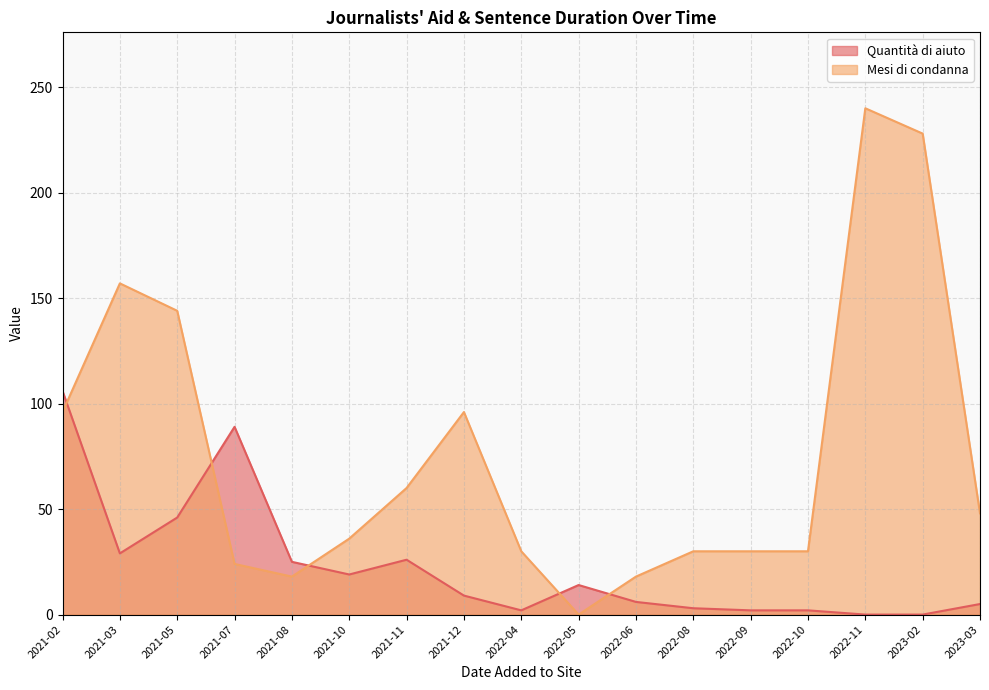

Which label corresponds to the smallest value in the chart?

2022-11